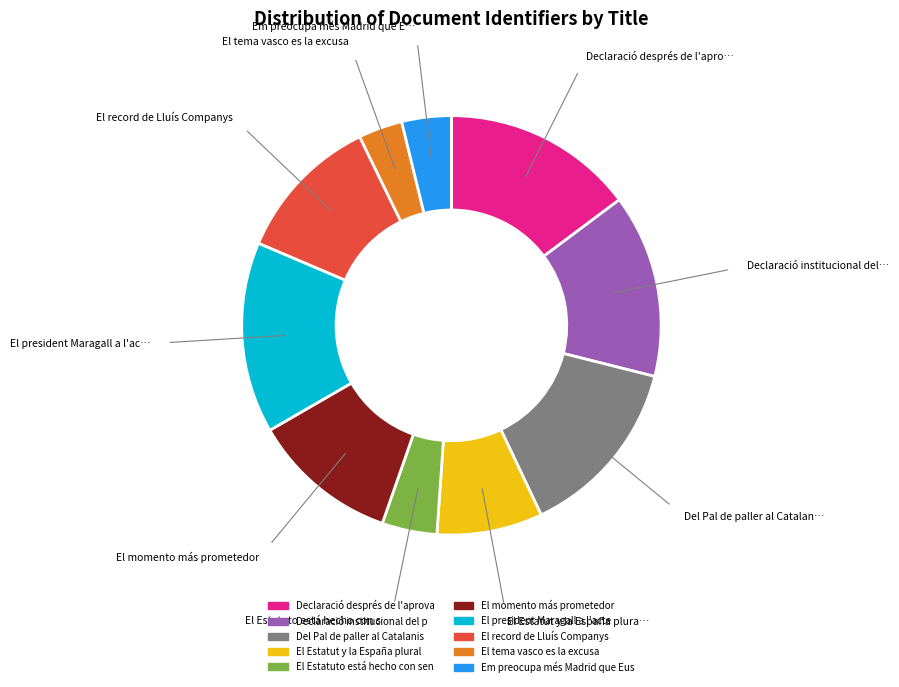

Does any single category account for the majority?

No